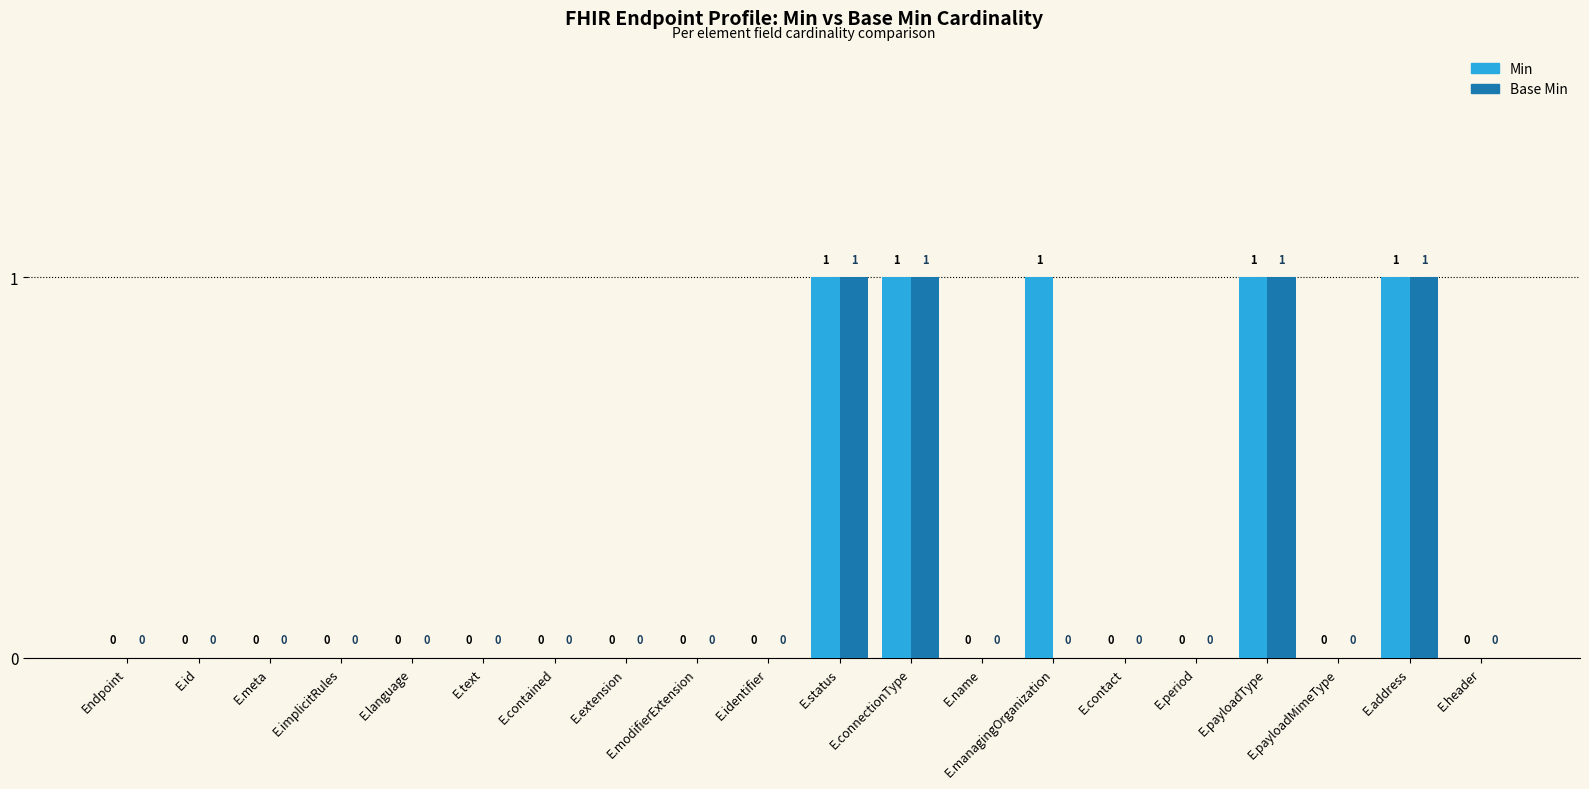

What is the maximum value shown in the chart?

1